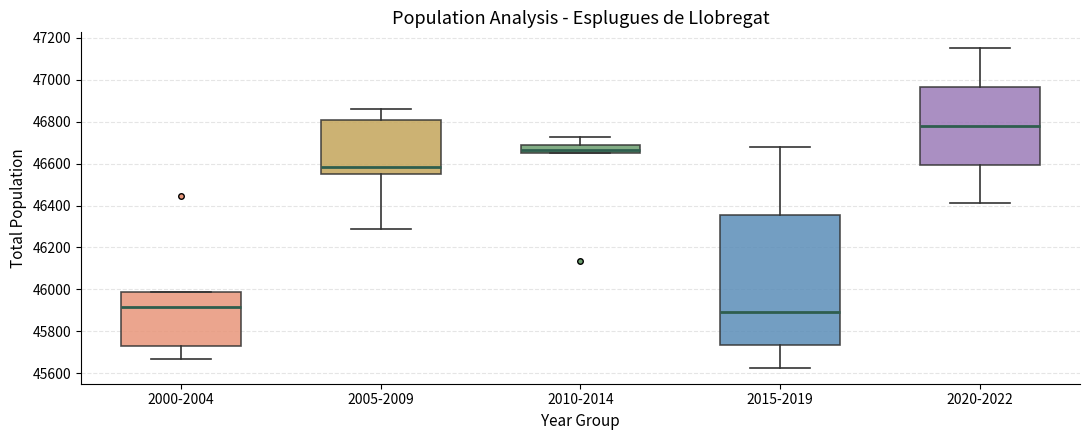

Reading left to right, read every box against the y-axis: the position of its median line, the range the box covers, and the ends of its whiskers. The values are not printed on the chart, so give them approximately, as read against the axis.

2000-2004: median 45920, box 45740 to 45980, whiskers 45660 to 45980
2005-2009: median 46580, box 46560 to 46800, whiskers 46280 to 46860
2010-2014: median 46660, box 46640 to 46680, whiskers 46640 to 46720
2015-2019: median 45900, box 45740 to 46360, whiskers 45620 to 46680
2020-2022: median 46780, box 46600 to 46960, whiskers 46420 to 47160